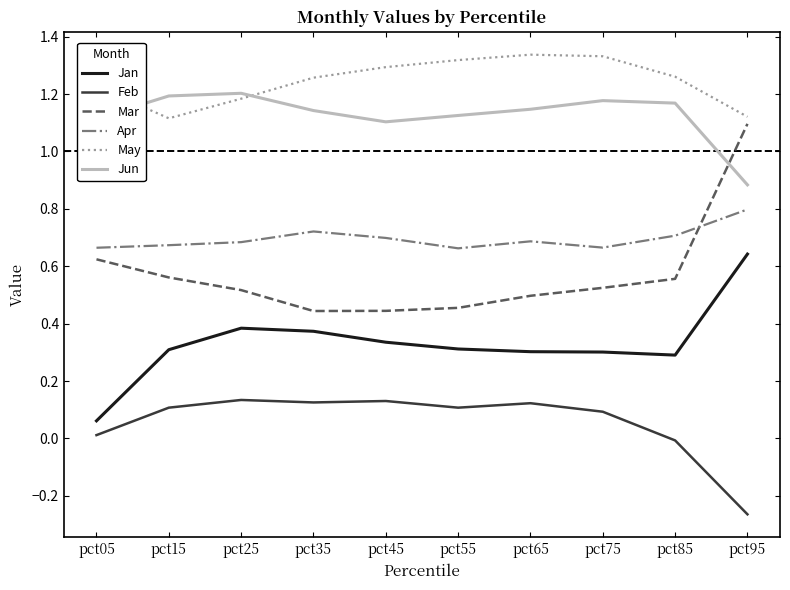

Count the number of categories in the chart.

10